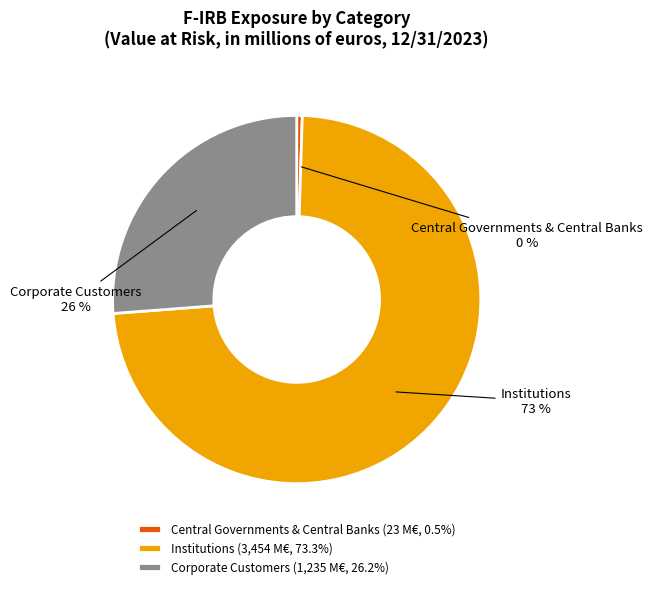

Is it true that Corporate Customers is 26% of the pie?

True